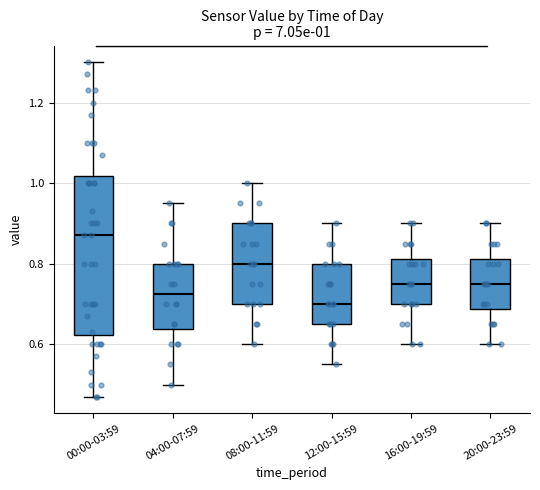

Which box's median line is the highest?

00:00-03:59